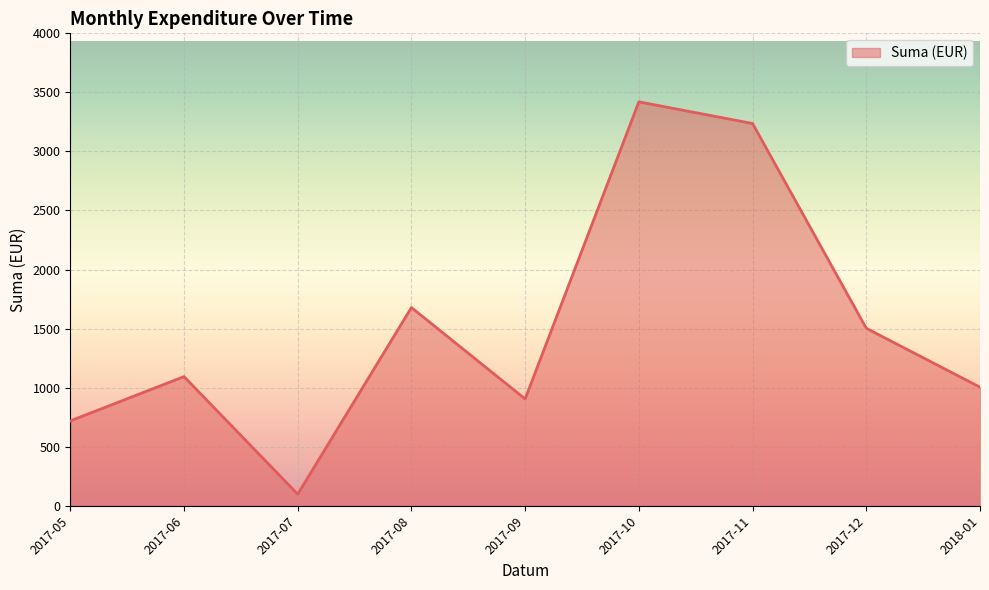

Rank the categories by value from lowest to highest.

2017-07, 2017-05, 2017-09, 2018-01, 2017-06, 2017-12, 2017-08, 2017-11, 2017-10